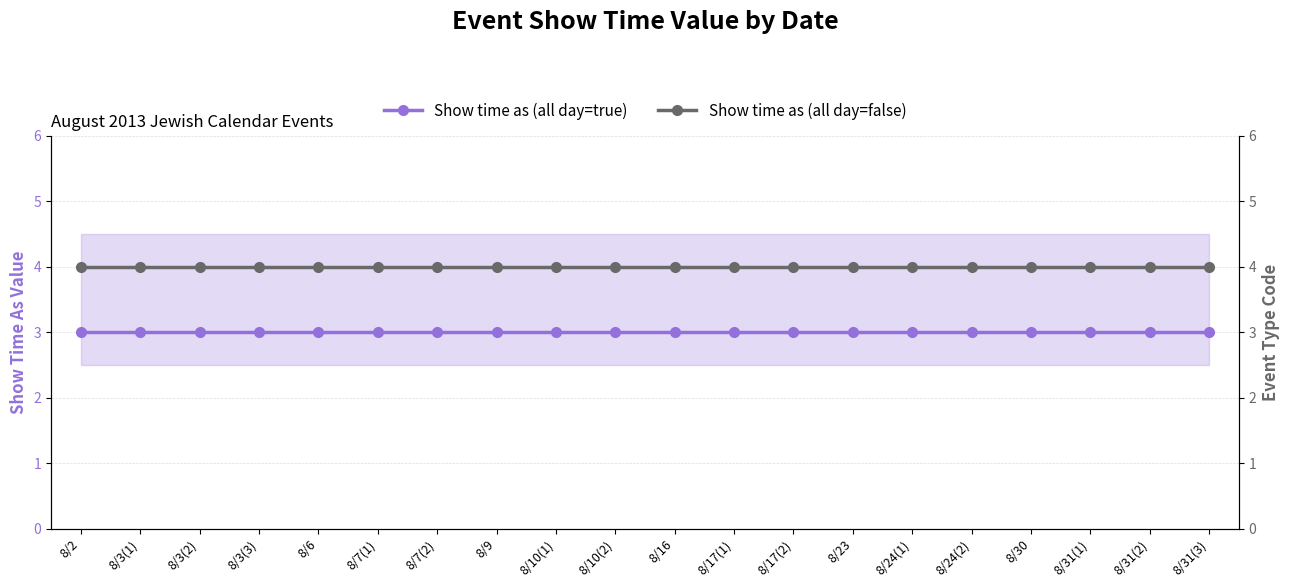

What is the highest value of the Show time as (all day=false) series?

4